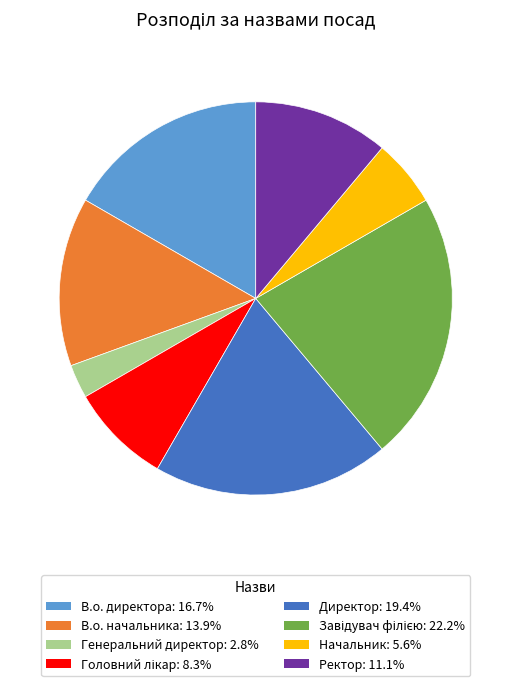

Do В.о. директора and Начальник together represent more than half of the pie?

No